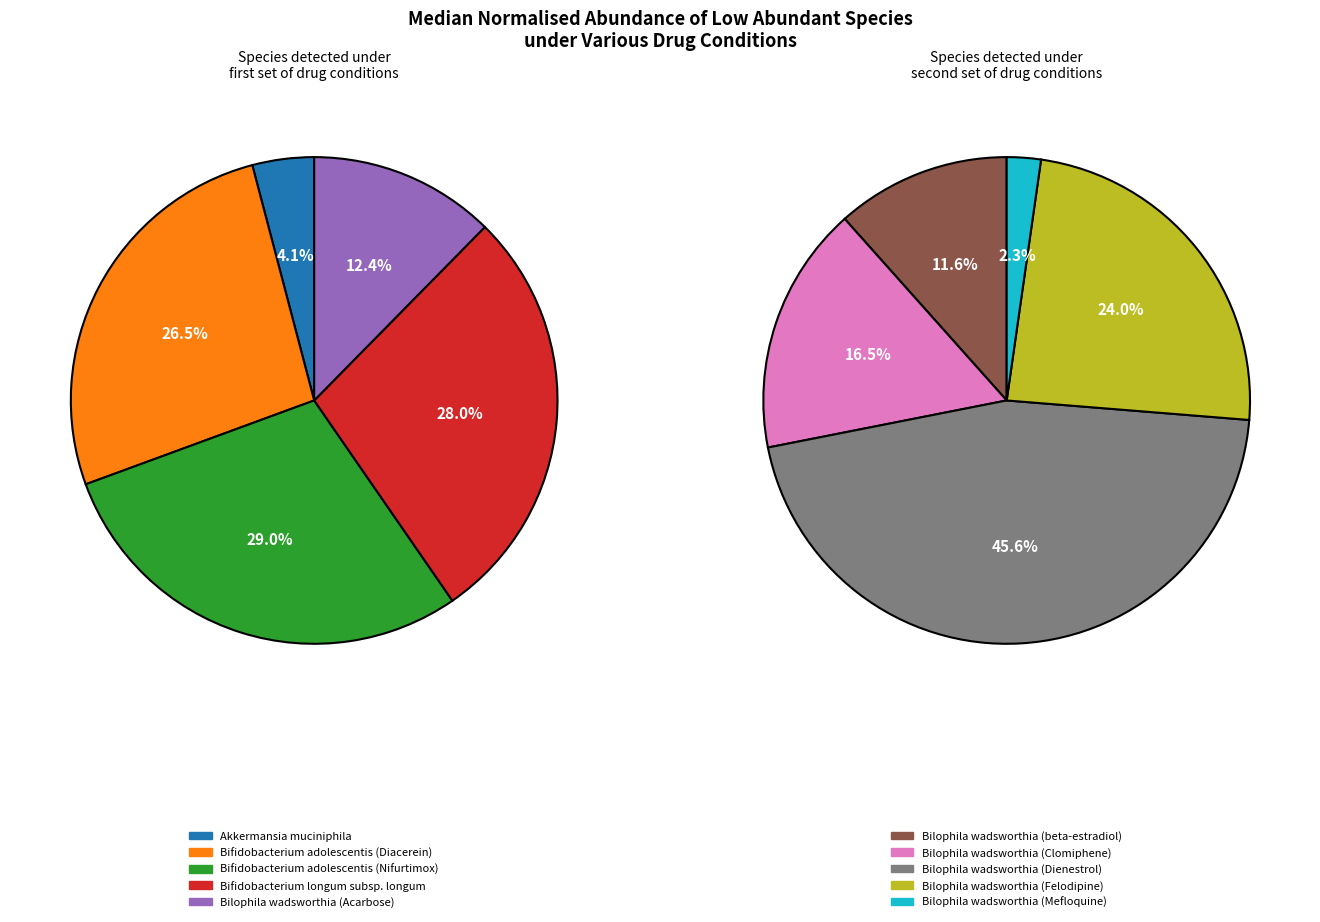

What is the smallest slice in the pie chart?

Bilophila wadsworthia (Mefloquine)